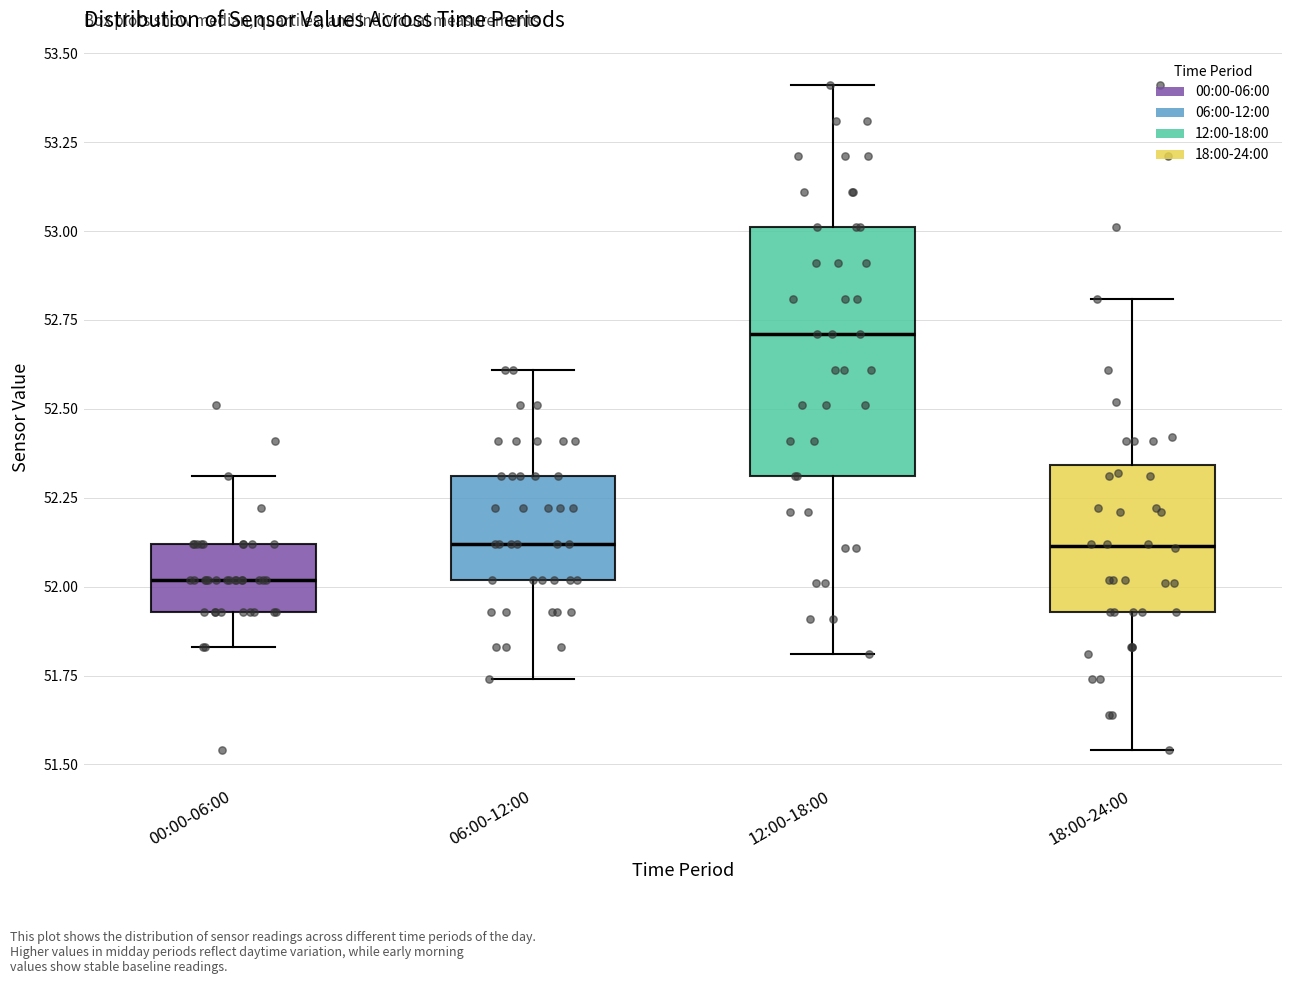

Reading left to right, read every box against the y-axis: the position of its median line, the range the box covers, and the ends of its whiskers. The values are not printed on the chart, so give them approximately, as read against the axis.

00:00-06:00: median 52.00, box 51.95 to 52.10, whiskers 51.85 to 52.30
06:00-12:00: median 52.10, box 52.00 to 52.30, whiskers 51.75 to 52.60
12:00-18:00: median 52.70, box 52.30 to 53.00, whiskers 51.80 to 53.40
18:00-24:00: median 52.10, box 51.95 to 52.35, whiskers 51.55 to 52.80